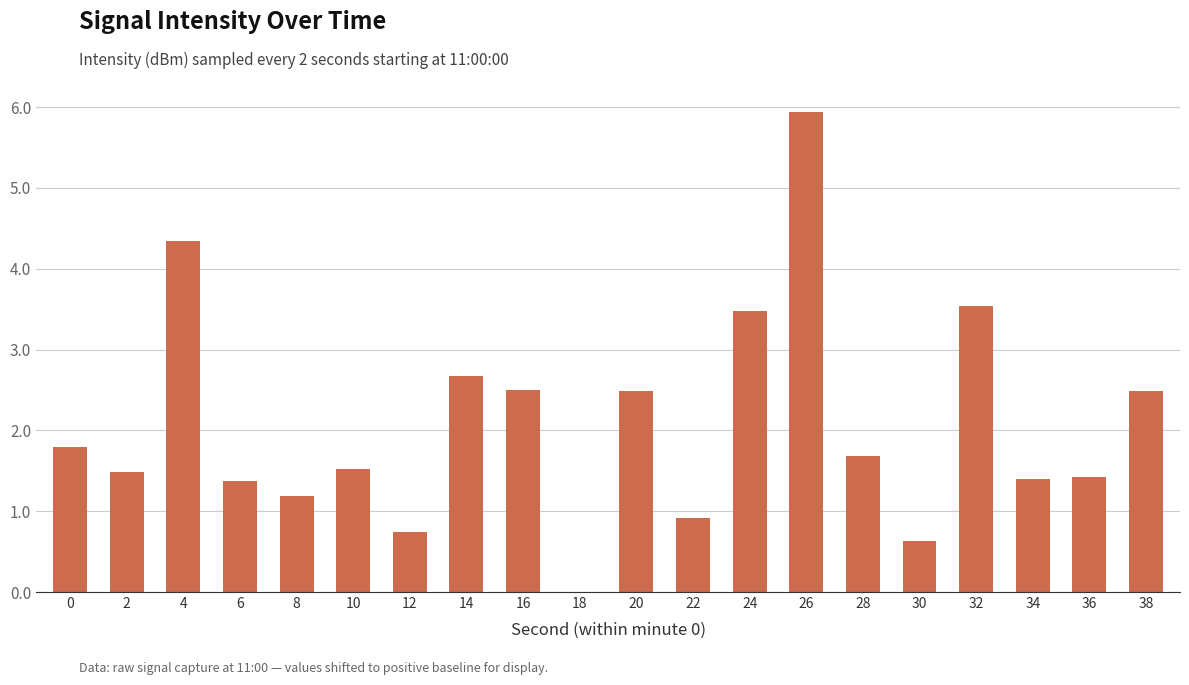

What is the sum of the values at 22 and 14?

3.6